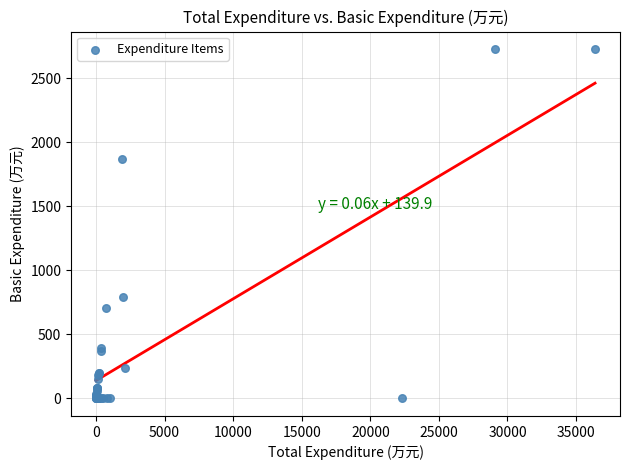

What Y value in the scatter plot is closest to 1363?

1867.4